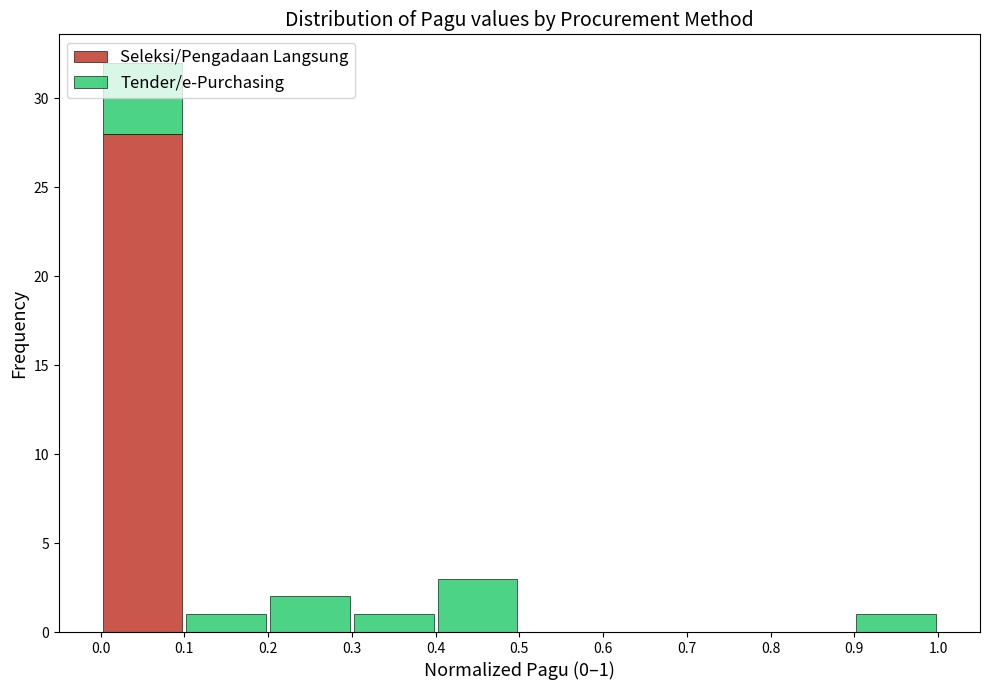

Which range on the x-axis has the tallest stacked bar (by total height)?

0.0 to 0.1